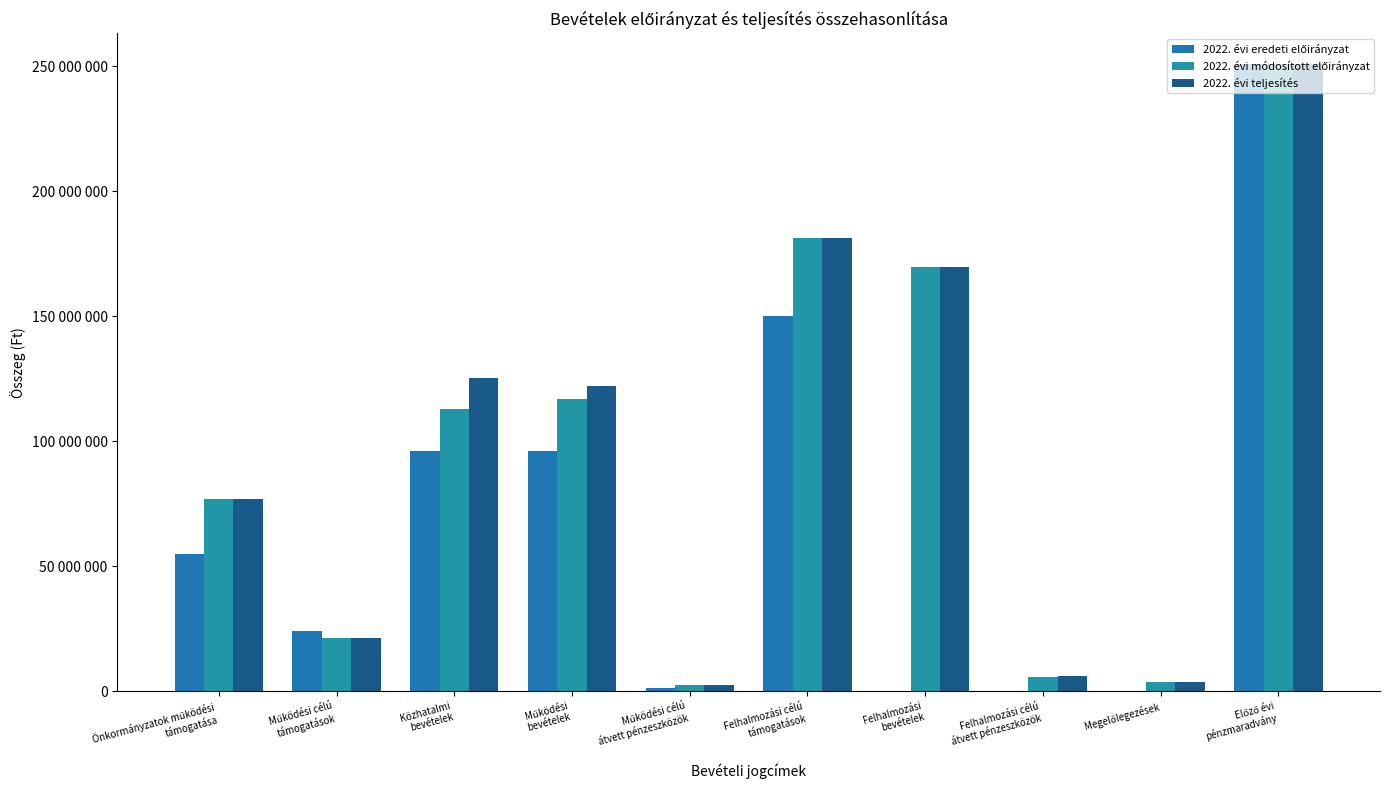

The value of 2022. évi teljesítés at Működési célú
támogatások is 21062228. True or false?

True